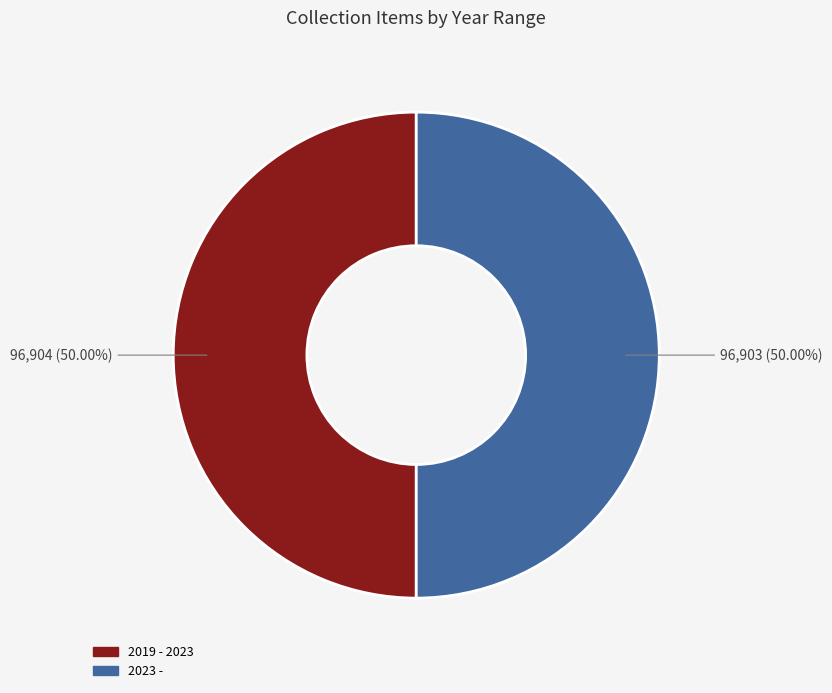

To the nearest percent, what portion does 2019 - 2023 represent?

50%